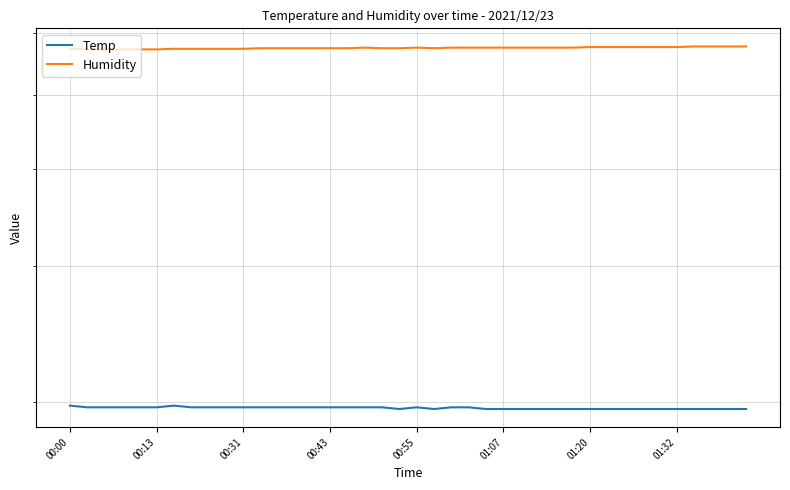

Where is the first local minimum for Temp?

19